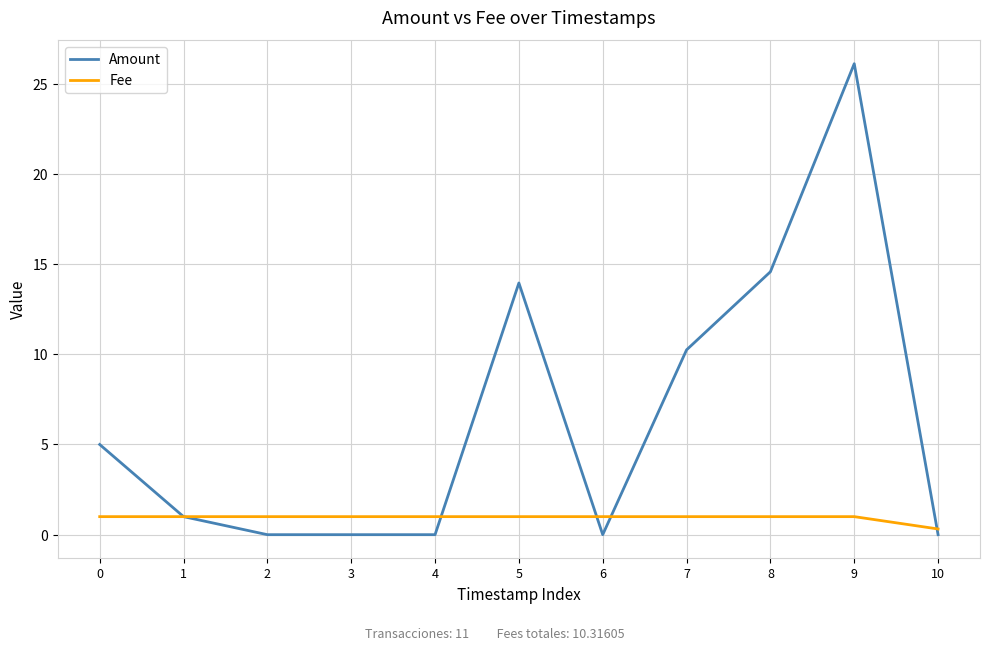

Is the value of Amount at 5 greater than the value of Fee at 0?

Yes